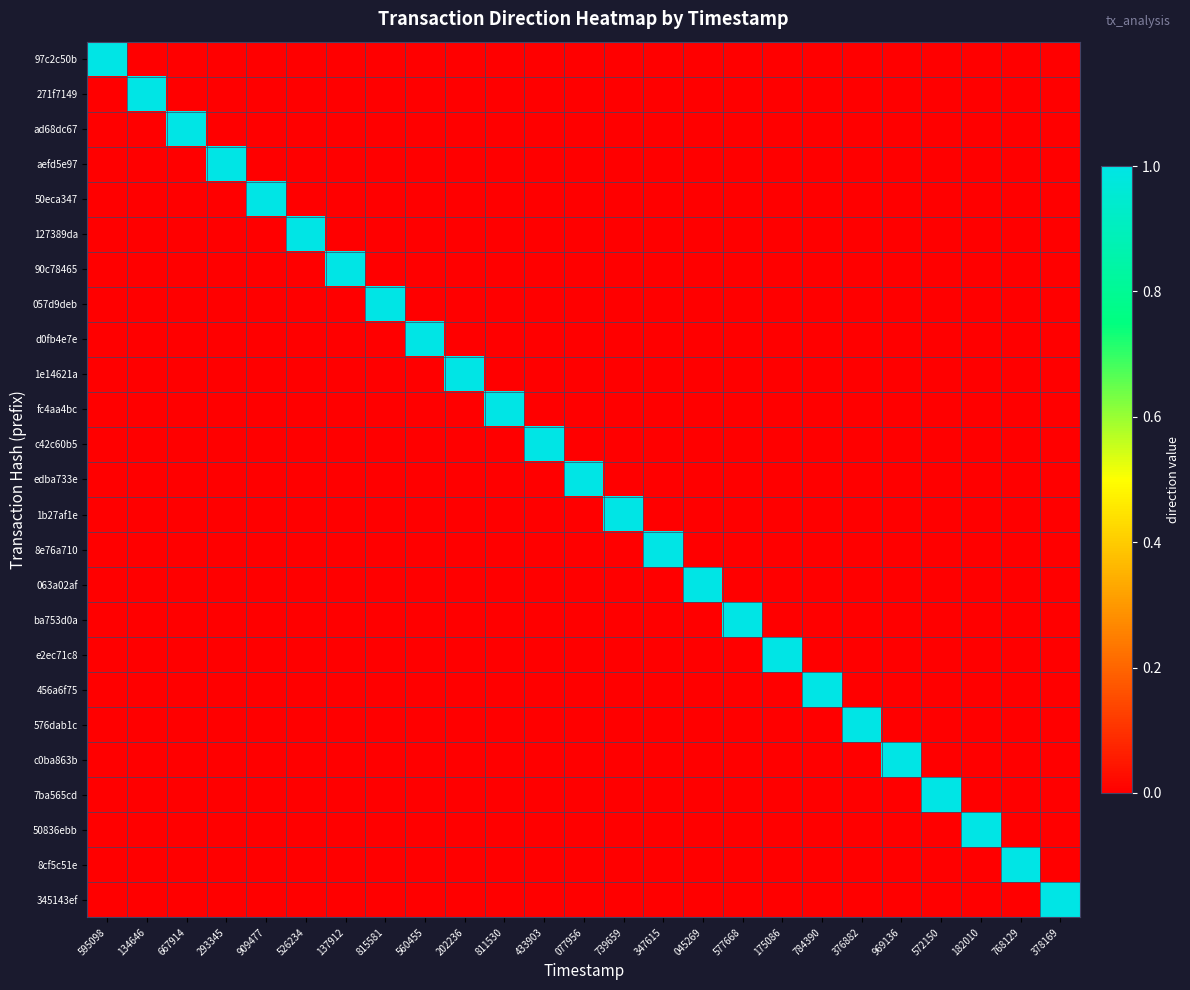

Reading left to right, extract all data points from this chart.

97c2c50b: 595098=1	134646=0	667914=0	293345=0	909477=0	526234=0	137912=0	815581=0	560455=0	202236=0	811530=0	433903=0	077956=0	739659=0	347615=0	045269=0	577668=0	175086=0	784390=0	376882=0	969136=0	572150=0	182010=0	768129=0	378169=0
271f7149: 595098=0	134646=1	667914=0	293345=0	909477=0	526234=0	137912=0	815581=0	560455=0	202236=0	811530=0	433903=0	077956=0	739659=0	347615=0	045269=0	577668=0	175086=0	784390=0	376882=0	969136=0	572150=0	182010=0	768129=0	378169=0
ad68dc67: 595098=0	134646=0	667914=1	293345=0	909477=0	526234=0	137912=0	815581=0	560455=0	202236=0	811530=0	433903=0	077956=0	739659=0	347615=0	045269=0	577668=0	175086=0	784390=0	376882=0	969136=0	572150=0	182010=0	768129=0	378169=0
aefd5e97: 595098=0	134646=0	667914=0	293345=1	909477=0	526234=0	137912=0	815581=0	560455=0	202236=0	811530=0	433903=0	077956=0	739659=0	347615=0	045269=0	577668=0	175086=0	784390=0	376882=0	969136=0	572150=0	182010=0	768129=0	378169=0
50eca347: 595098=0	134646=0	667914=0	293345=0	909477=1	526234=0	137912=0	815581=0	560455=0	202236=0	811530=0	433903=0	077956=0	739659=0	347615=0	045269=0	577668=0	175086=0	784390=0	376882=0	969136=0	572150=0	182010=0	768129=0	378169=0
127389da: 595098=0	134646=0	667914=0	293345=0	909477=0	526234=1	137912=0	815581=0	560455=0	202236=0	811530=0	433903=0	077956=0	739659=0	347615=0	045269=0	577668=0	175086=0	784390=0	376882=0	969136=0	572150=0	182010=0	768129=0	378169=0
90c78465: 595098=0	134646=0	667914=0	293345=0	909477=0	526234=0	137912=1	815581=0	560455=0	202236=0	811530=0	433903=0	077956=0	739659=0	347615=0	045269=0	577668=0	175086=0	784390=0	376882=0	969136=0	572150=0	182010=0	768129=0	378169=0
057d9deb: 595098=0	134646=0	667914=0	293345=0	909477=0	526234=0	137912=0	815581=1	560455=0	202236=0	811530=0	433903=0	077956=0	739659=0	347615=0	045269=0	577668=0	175086=0	784390=0	376882=0	969136=0	572150=0	182010=0	768129=0	378169=0
d0fb4e7e: 595098=0	134646=0	667914=0	293345=0	909477=0	526234=0	137912=0	815581=0	560455=1	202236=0	811530=0	433903=0	077956=0	739659=0	347615=0	045269=0	577668=0	175086=0	784390=0	376882=0	969136=0	572150=0	182010=0	768129=0	378169=0
1e14621a: 595098=0	134646=0	667914=0	293345=0	909477=0	526234=0	137912=0	815581=0	560455=0	202236=1	811530=0	433903=0	077956=0	739659=0	347615=0	045269=0	577668=0	175086=0	784390=0	376882=0	969136=0	572150=0	182010=0	768129=0	378169=0
fc4aa4bc: 595098=0	134646=0	667914=0	293345=0	909477=0	526234=0	137912=0	815581=0	560455=0	202236=0	811530=1	433903=0	077956=0	739659=0	347615=0	045269=0	577668=0	175086=0	784390=0	376882=0	969136=0	572150=0	182010=0	768129=0	378169=0
c42c60b5: 595098=0	134646=0	667914=0	293345=0	909477=0	526234=0	137912=0	815581=0	560455=0	202236=0	811530=0	433903=1	077956=0	739659=0	347615=0	045269=0	577668=0	175086=0	784390=0	376882=0	969136=0	572150=0	182010=0	768129=0	378169=0
edba733e: 595098=0	134646=0	667914=0	293345=0	909477=0	526234=0	137912=0	815581=0	560455=0	202236=0	811530=0	433903=0	077956=1	739659=0	347615=0	045269=0	577668=0	175086=0	784390=0	376882=0	969136=0	572150=0	182010=0	768129=0	378169=0
1b27af1e: 595098=0	134646=0	667914=0	293345=0	909477=0	526234=0	137912=0	815581=0	560455=0	202236=0	811530=0	433903=0	077956=0	739659=1	347615=0	045269=0	577668=0	175086=0	784390=0	376882=0	969136=0	572150=0	182010=0	768129=0	378169=0
8e76a710: 595098=0	134646=0	667914=0	293345=0	909477=0	526234=0	137912=0	815581=0	560455=0	202236=0	811530=0	433903=0	077956=0	739659=0	347615=1	045269=0	577668=0	175086=0	784390=0	376882=0	969136=0	572150=0	182010=0	768129=0	378169=0
063a02af: 595098=0	134646=0	667914=0	293345=0	909477=0	526234=0	137912=0	815581=0	560455=0	202236=0	811530=0	433903=0	077956=0	739659=0	347615=0	045269=1	577668=0	175086=0	784390=0	376882=0	969136=0	572150=0	182010=0	768129=0	378169=0
ba753d0a: 595098=0	134646=0	667914=0	293345=0	909477=0	526234=0	137912=0	815581=0	560455=0	202236=0	811530=0	433903=0	077956=0	739659=0	347615=0	045269=0	577668=1	175086=0	784390=0	376882=0	969136=0	572150=0	182010=0	768129=0	378169=0
e2ec71c8: 595098=0	134646=0	667914=0	293345=0	909477=0	526234=0	137912=0	815581=0	560455=0	202236=0	811530=0	433903=0	077956=0	739659=0	347615=0	045269=0	577668=0	175086=1	784390=0	376882=0	969136=0	572150=0	182010=0	768129=0	378169=0
456a6f75: 595098=0	134646=0	667914=0	293345=0	909477=0	526234=0	137912=0	815581=0	560455=0	202236=0	811530=0	433903=0	077956=0	739659=0	347615=0	045269=0	577668=0	175086=0	784390=1	376882=0	969136=0	572150=0	182010=0	768129=0	378169=0
576dab1c: 595098=0	134646=0	667914=0	293345=0	909477=0	526234=0	137912=0	815581=0	560455=0	202236=0	811530=0	433903=0	077956=0	739659=0	347615=0	045269=0	577668=0	175086=0	784390=0	376882=1	969136=0	572150=0	182010=0	768129=0	378169=0
c0ba863b: 595098=0	134646=0	667914=0	293345=0	909477=0	526234=0	137912=0	815581=0	560455=0	202236=0	811530=0	433903=0	077956=0	739659=0	347615=0	045269=0	577668=0	175086=0	784390=0	376882=0	969136=1	572150=0	182010=0	768129=0	378169=0
7ba565cd: 595098=0	134646=0	667914=0	293345=0	909477=0	526234=0	137912=0	815581=0	560455=0	202236=0	811530=0	433903=0	077956=0	739659=0	347615=0	045269=0	577668=0	175086=0	784390=0	376882=0	969136=0	572150=1	182010=0	768129=0	378169=0
50836ebb: 595098=0	134646=0	667914=0	293345=0	909477=0	526234=0	137912=0	815581=0	560455=0	202236=0	811530=0	433903=0	077956=0	739659=0	347615=0	045269=0	577668=0	175086=0	784390=0	376882=0	969136=0	572150=0	182010=1	768129=0	378169=0
8cf5c51e: 595098=0	134646=0	667914=0	293345=0	909477=0	526234=0	137912=0	815581=0	560455=0	202236=0	811530=0	433903=0	077956=0	739659=0	347615=0	045269=0	577668=0	175086=0	784390=0	376882=0	969136=0	572150=0	182010=0	768129=1	378169=0
345143ef: 595098=0	134646=0	667914=0	293345=0	909477=0	526234=0	137912=0	815581=0	560455=0	202236=0	811530=0	433903=0	077956=0	739659=0	347615=0	045269=0	577668=0	175086=0	784390=0	376882=0	969136=0	572150=0	182010=0	768129=0	378169=1